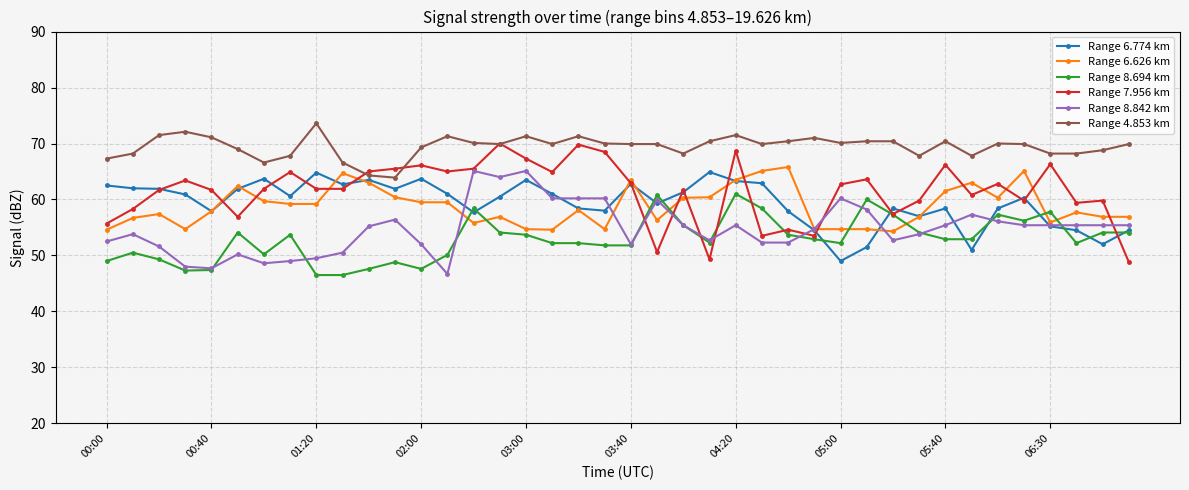

True or false: Range 6.774 km has more than 2 points higher than both neighbors.

True